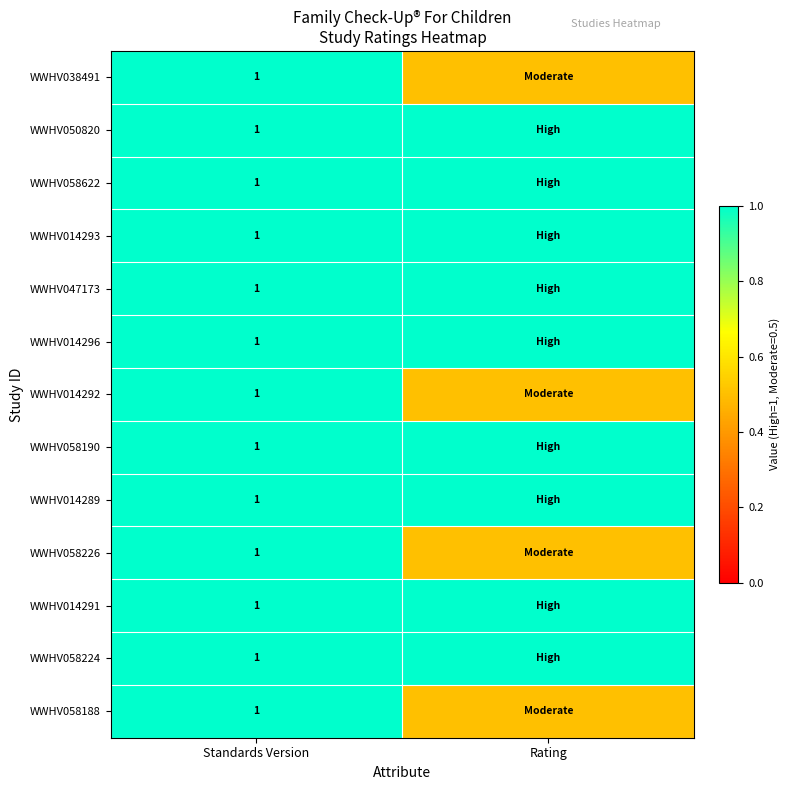

What is the total value across all series at Standards Version?

13.0